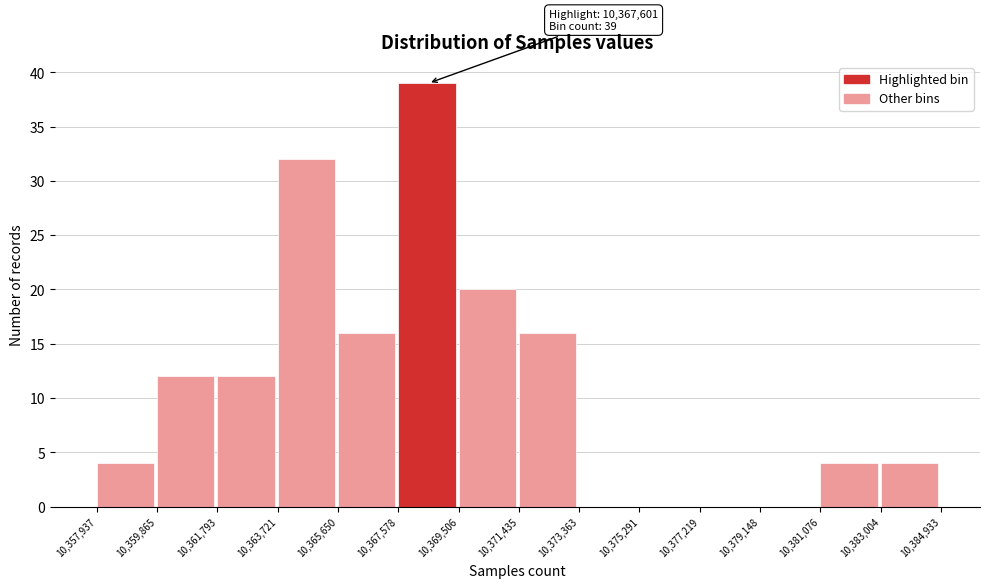

Which range on the x-axis has the tallest bar?

10,367,578 to 10,369,506